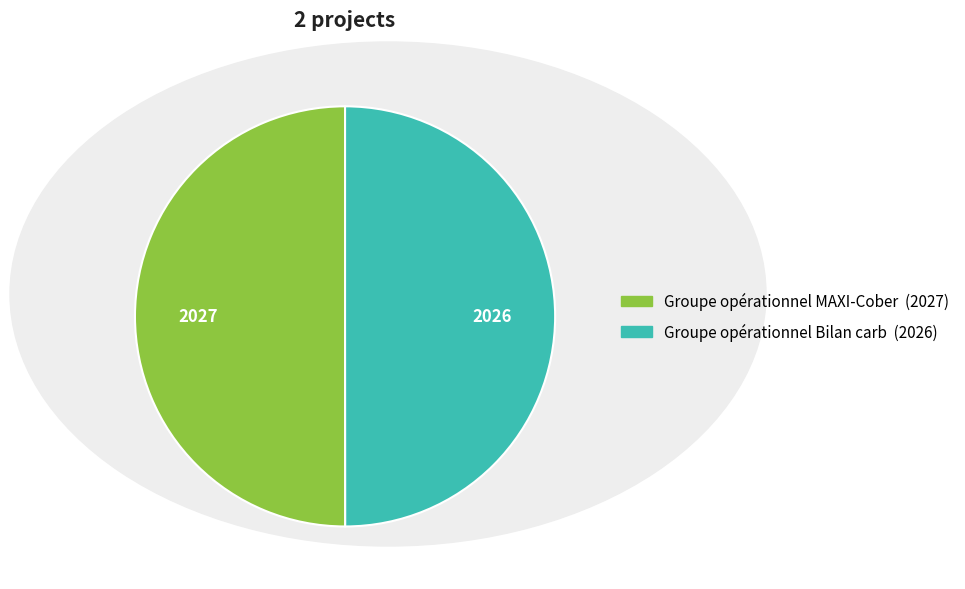

How many slices are in this pie chart?

2